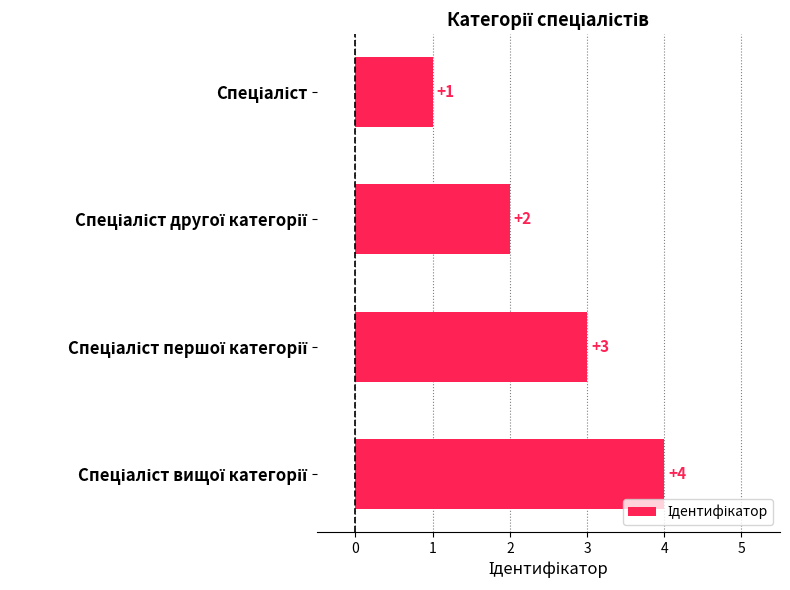

What is the sum of all values?

10